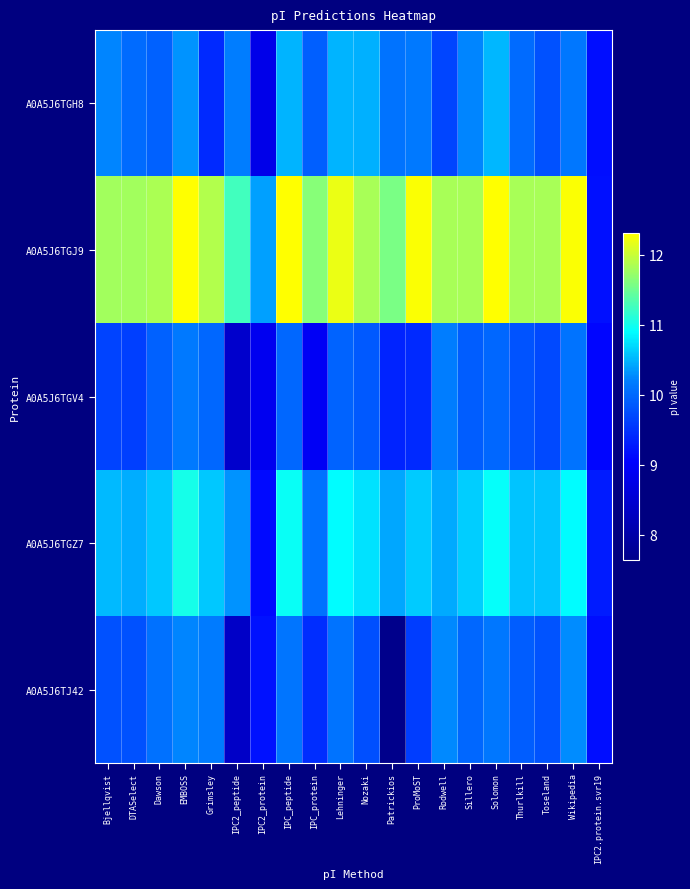

What is the total value across all series at IPC2_protein?

46.4